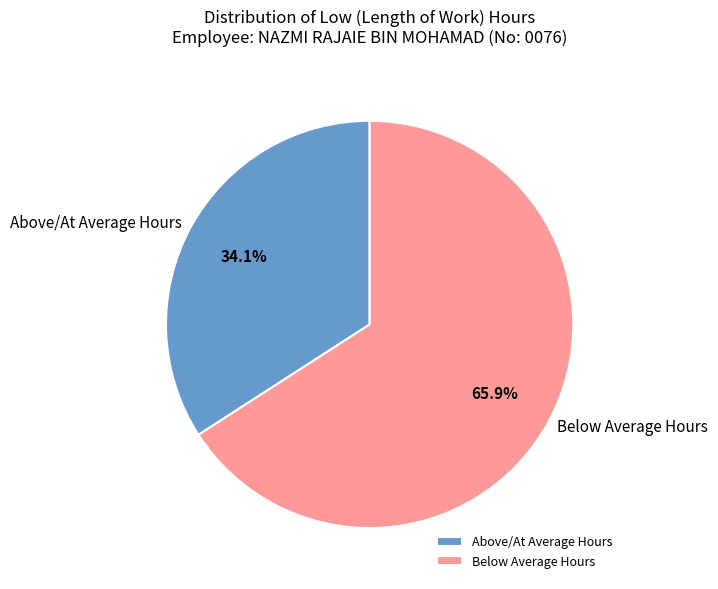

Between Above/At Average Hours and Below Average Hours, which is larger?

Below Average Hours